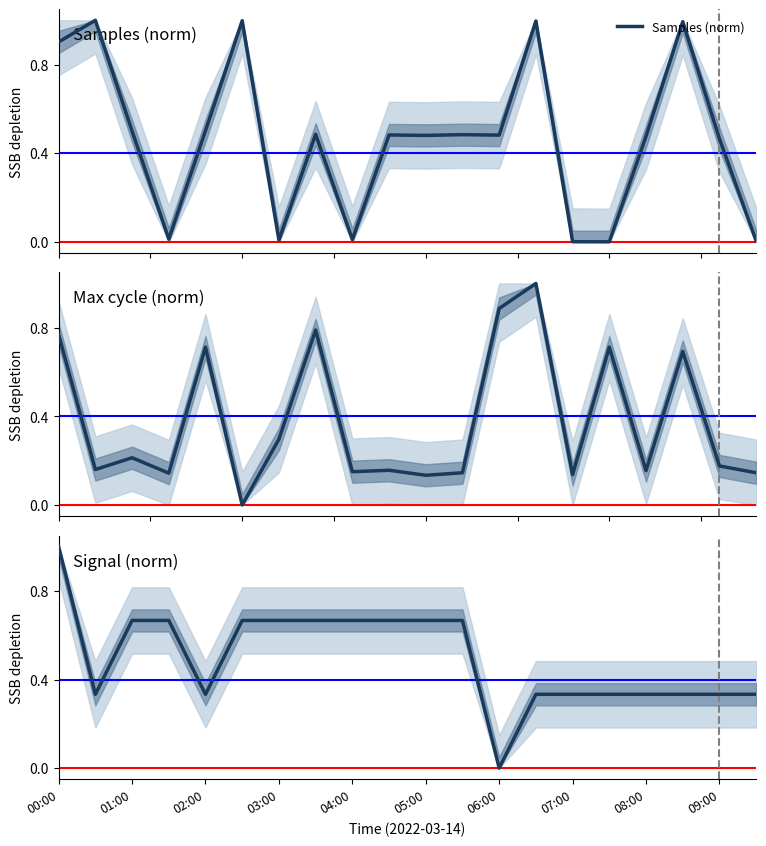

True or false: Max cycle (norm) has more than 0 interior local peaks.

True